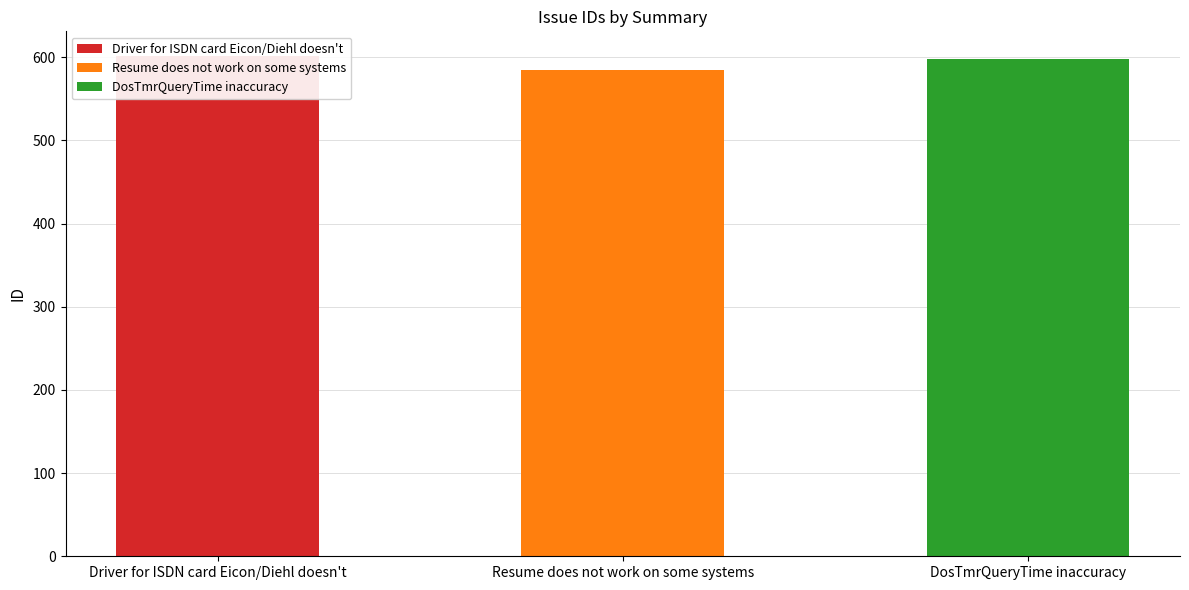

Reading left to right, list all the values displayed in this chart.

601	585	598